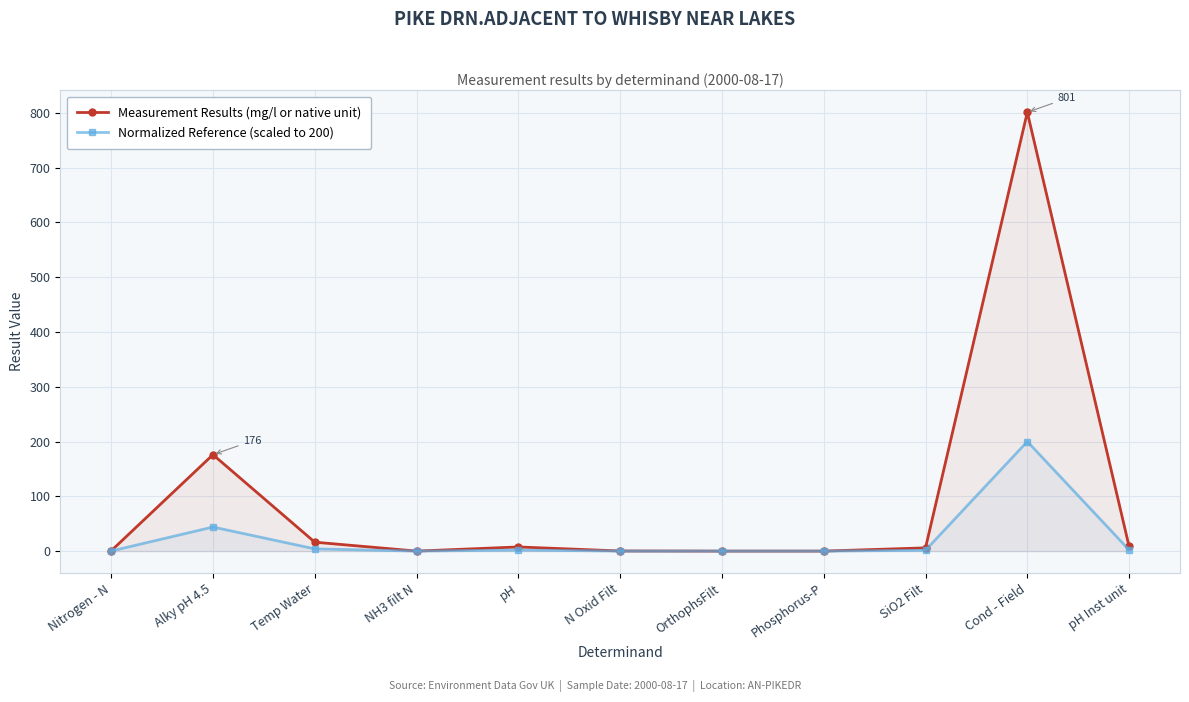

What is the label of the 8th point from the left?

Phosphorus-P